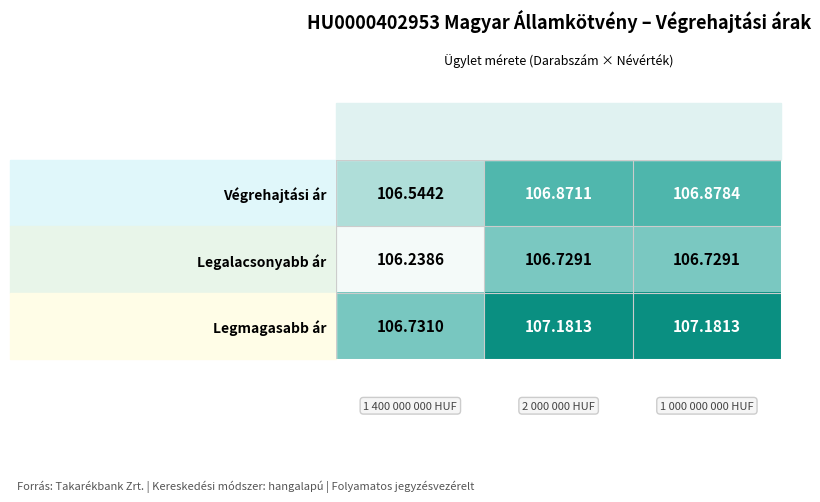

How many values in the Legmagasabb ár series exceed 107?

2